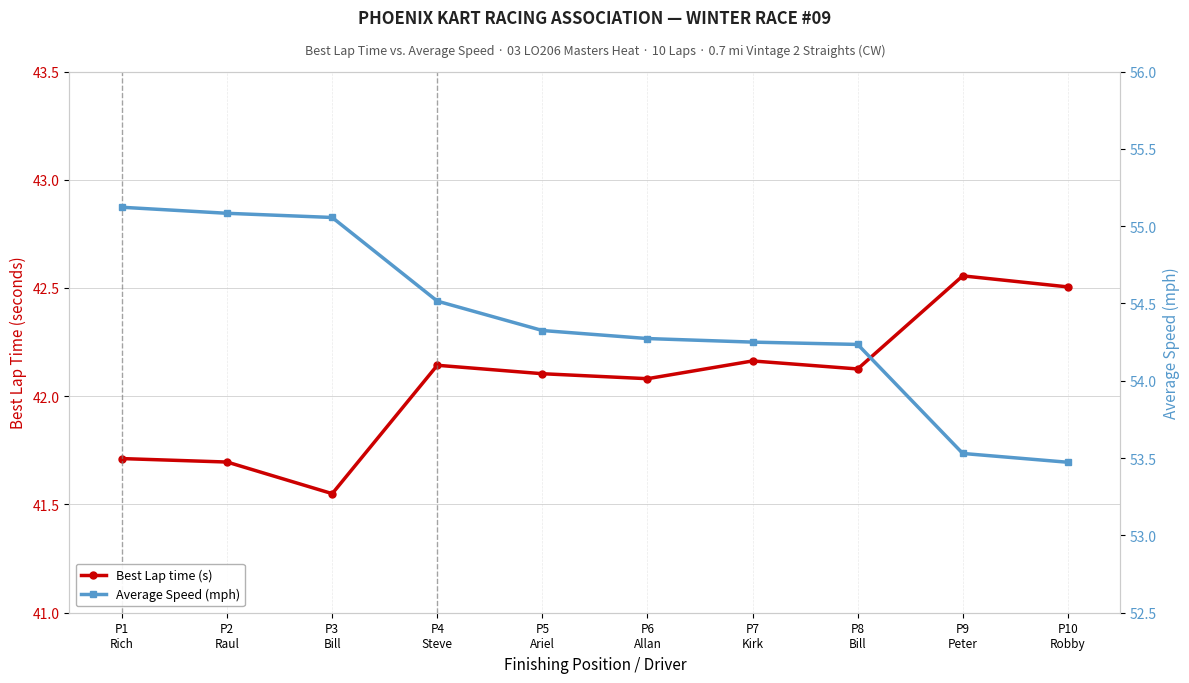

Does the chart have visible grid lines?

Yes